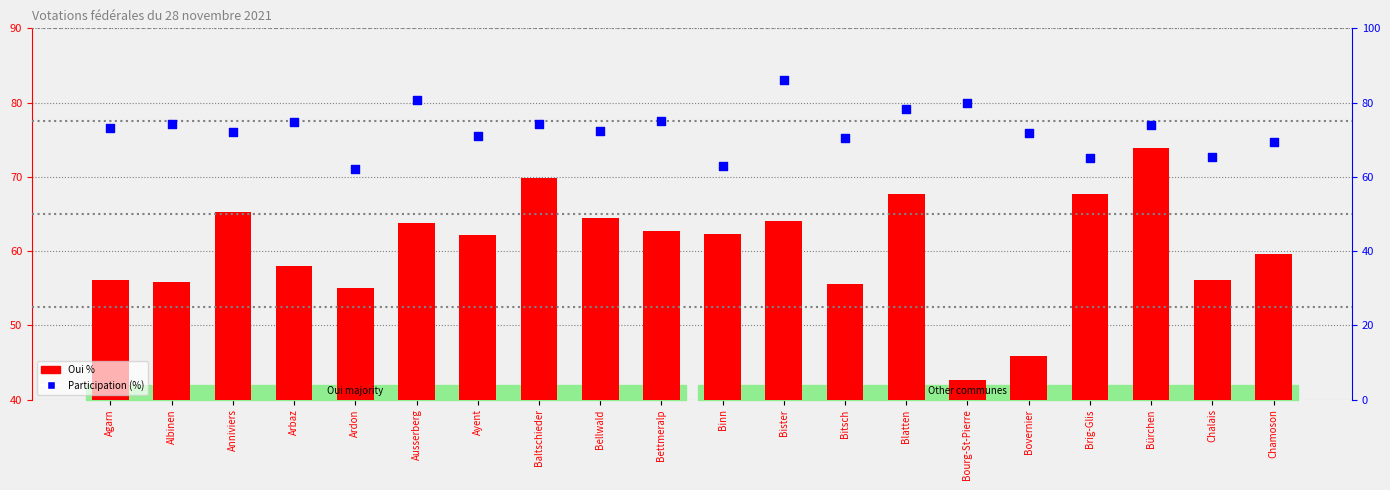

Which series has the largest total across all categories?

Participation (%)